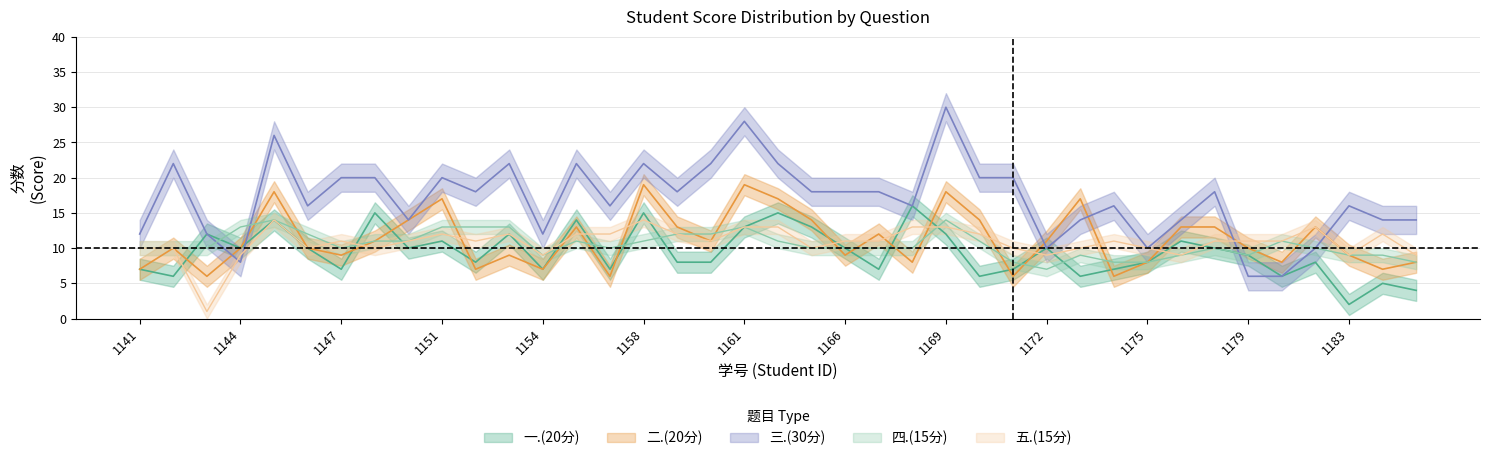

What is the smallest value displayed?

1